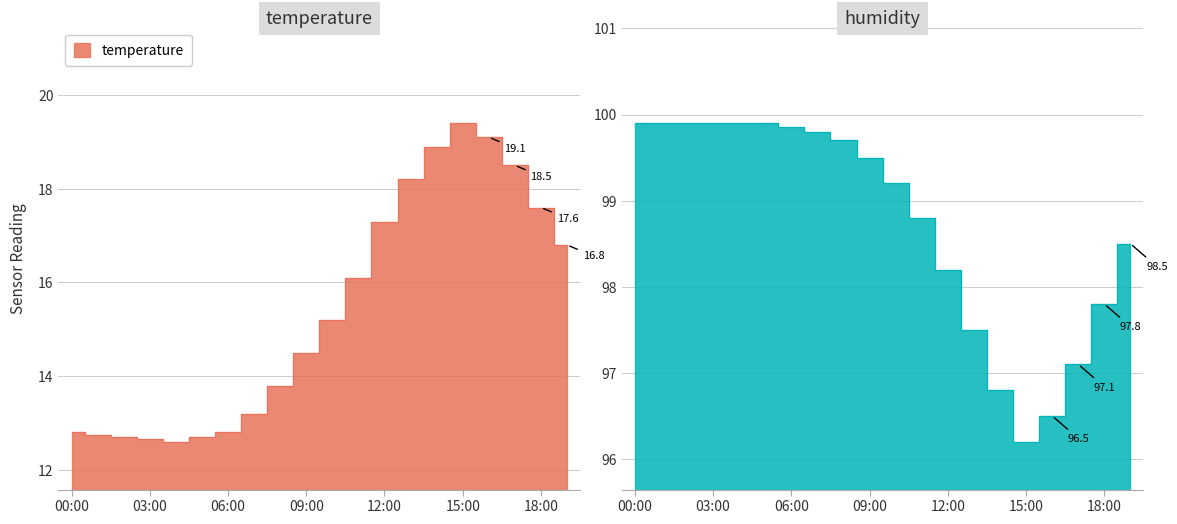

The value of temperature at 02:00 is 22.6. True or false?

False